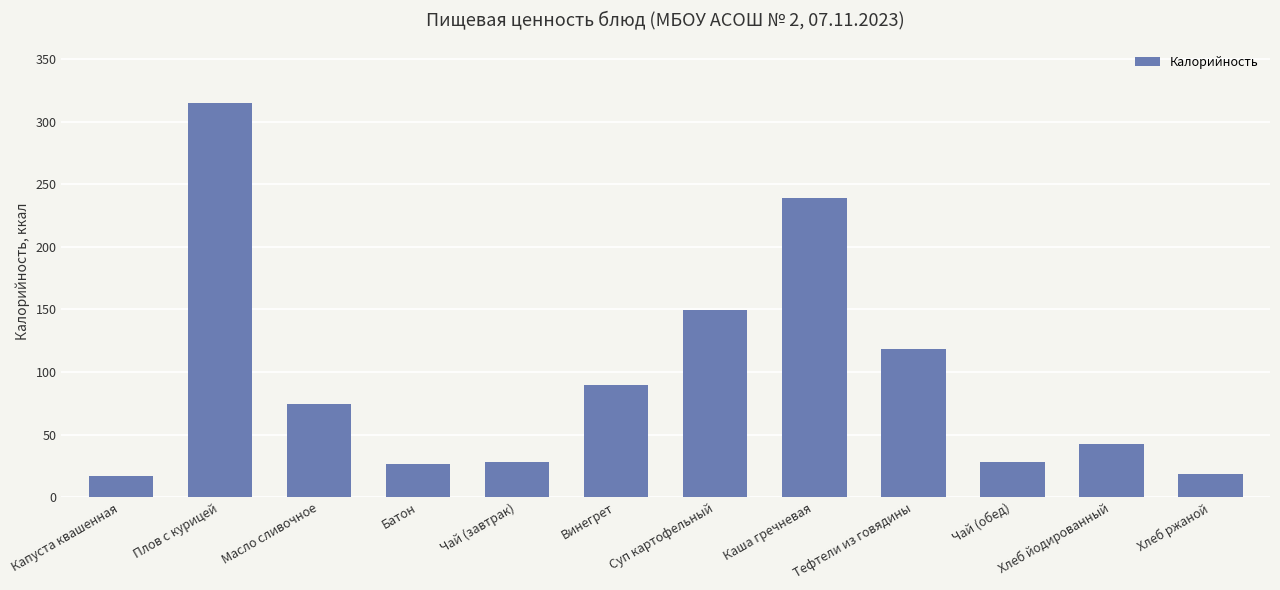

Which has a higher value, Хлеб йодированный or Чай (обед)?

Хлеб йодированный